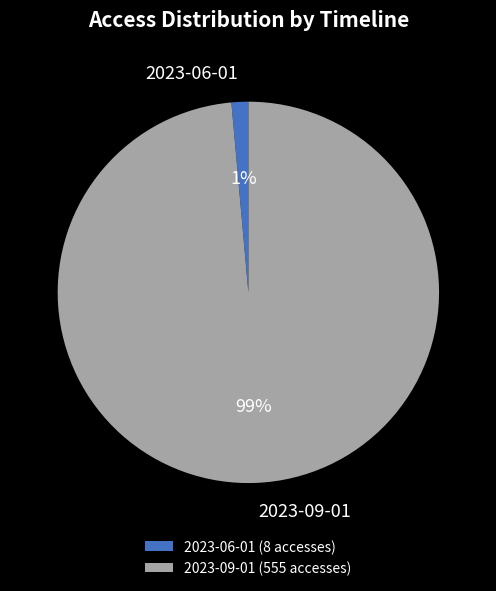

Which category has the biggest portion of the pie?

2023-09-01 (555 accesses)